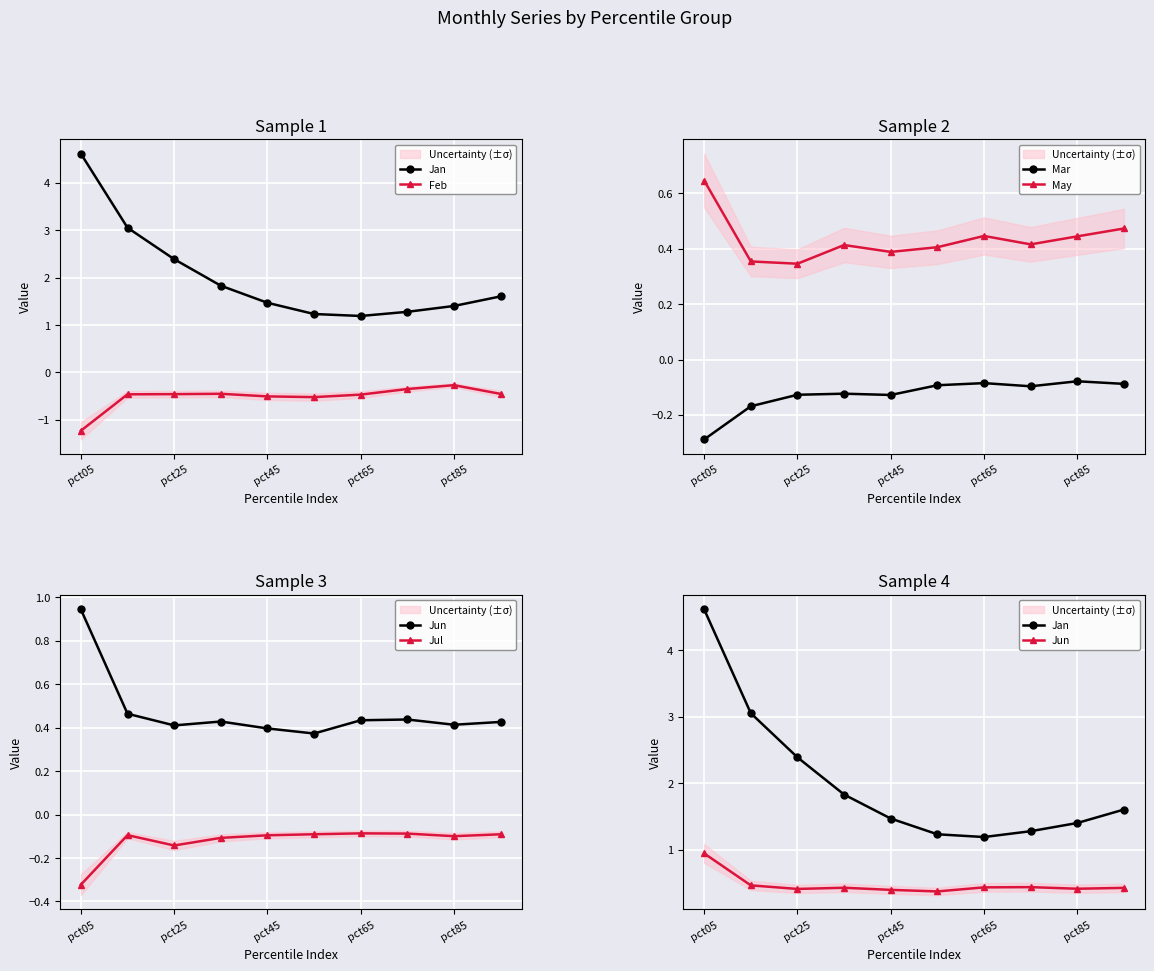

True or false: Mar and May intersect in this chart.

False